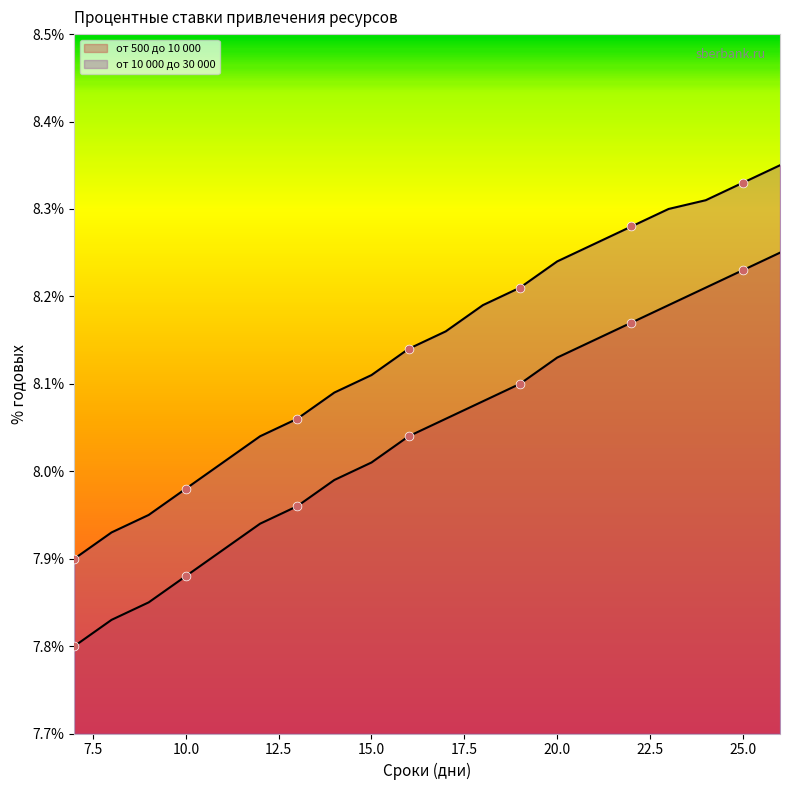

Which series contains the highest Y value?

от 10 000 до 30 000